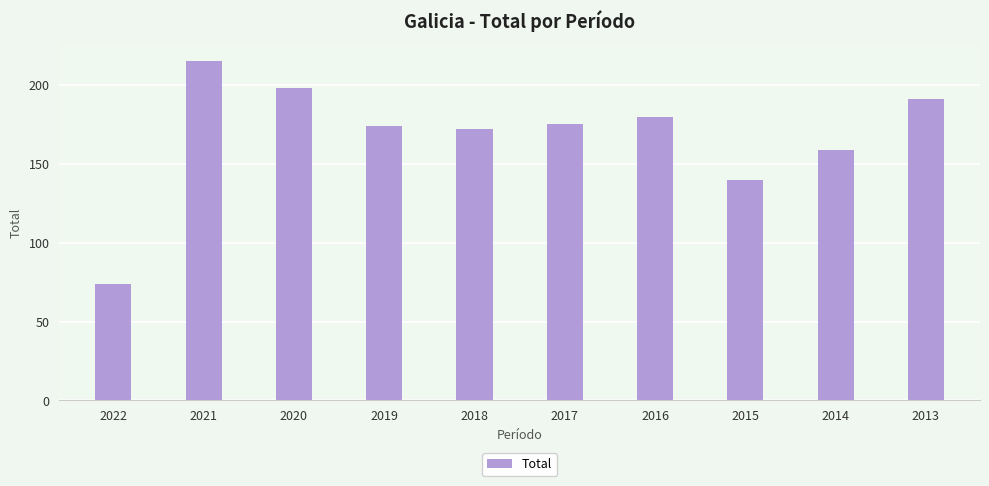

What is the change in value from 2018 to 2015?

-32